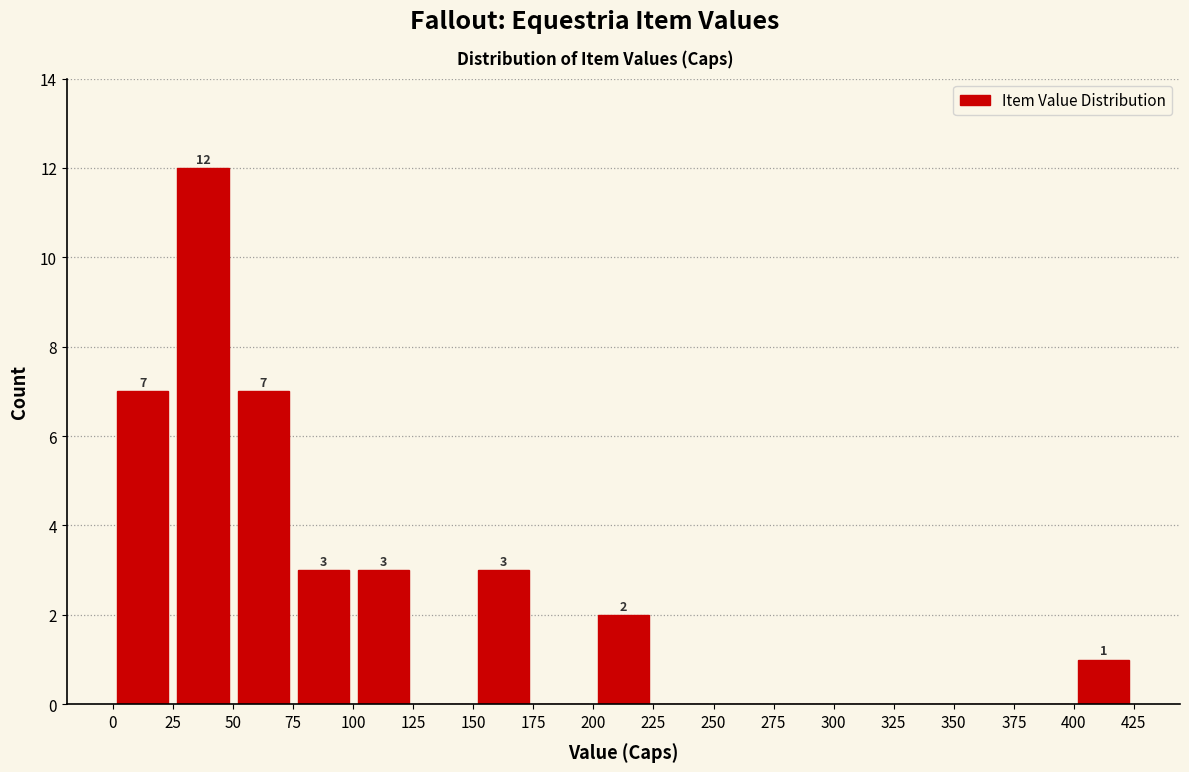

Over which range of the x-axis is the bar tallest?

25 to 50